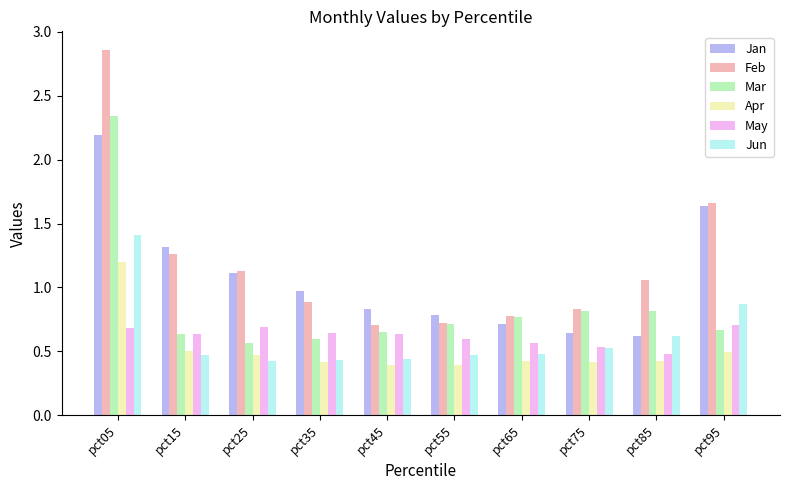

Which label corresponds to the largest value in the chart?

pct05